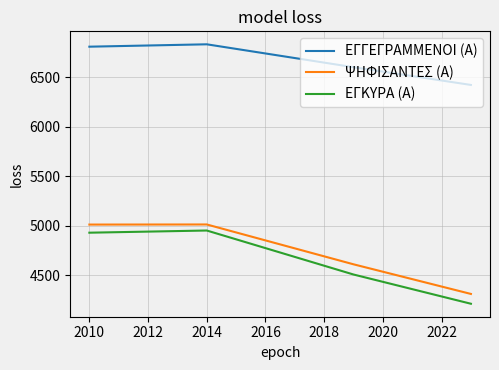

What is the highest value of the ΨΗΦΙΣΑΝΤΕΣ (Α) series?

5013